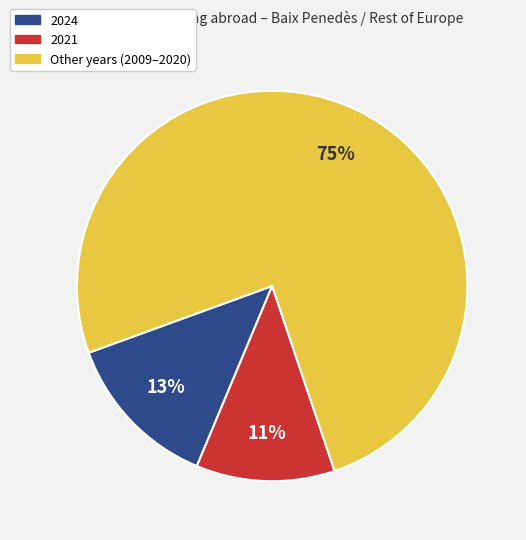

To the nearest percent, what is the average slice percentage?

33%